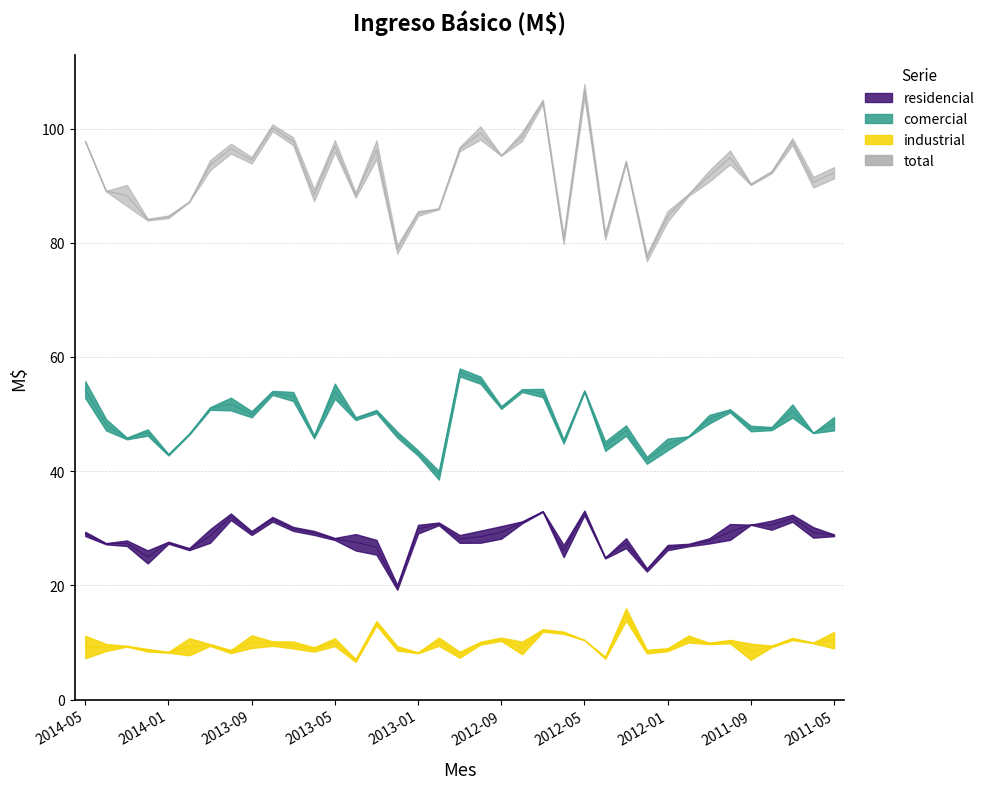

The total series shows 141.0 at 2012-06. True or false?

False